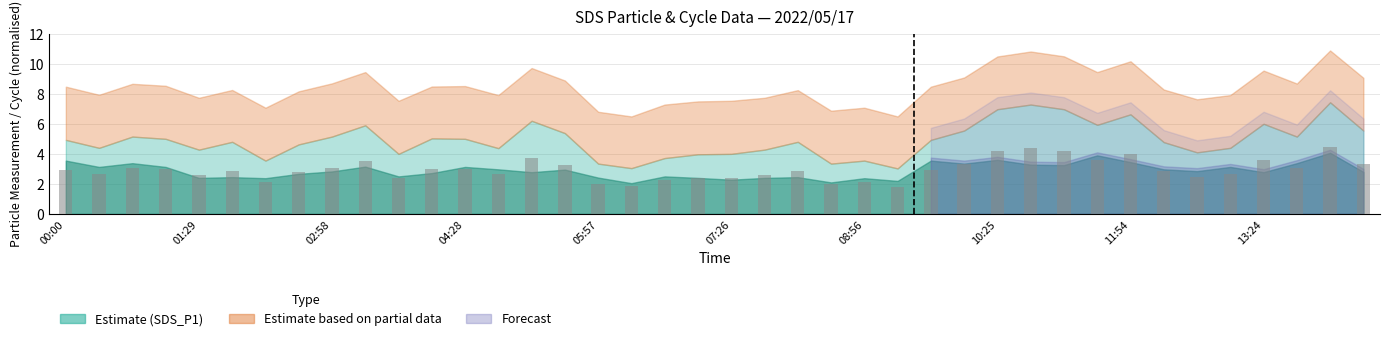

What is the average value?

2.9